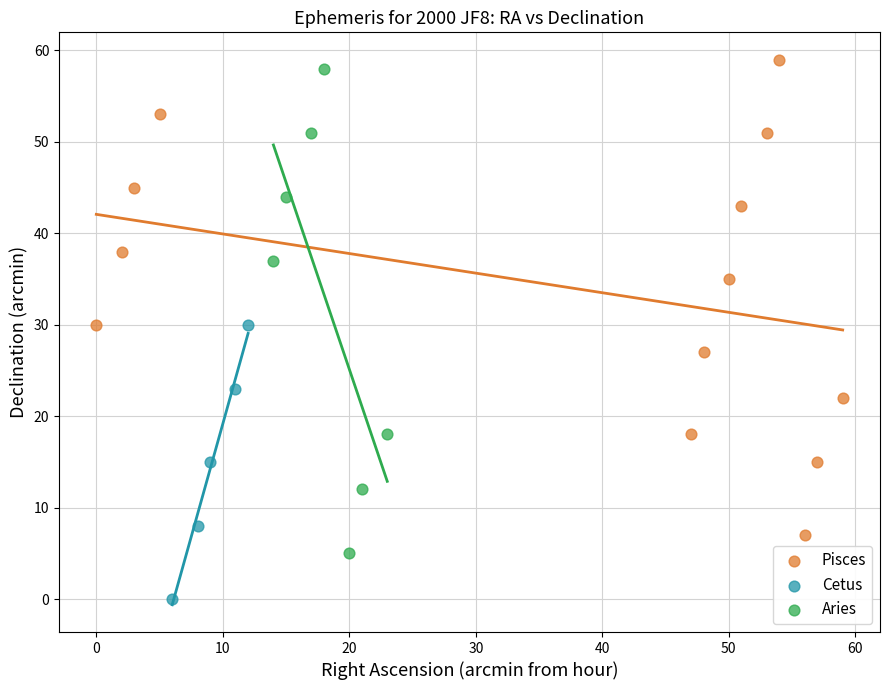

What are all the series names shown in the legend?

Pisces, Cetus, Aries